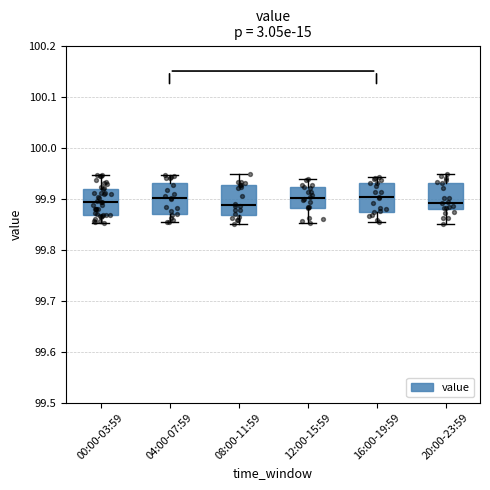

Reading left to right, read every box against the y-axis: the position of its median line, the range the box covers, and the ends of its whiskers. The values are not printed on the chart, so give them approximately, as read against the axis.

00:00-03:59: median 99.89, box 99.87 to 99.92, whiskers 99.85 to 99.95
04:00-07:59: median 99.90, box 99.87 to 99.93, whiskers 99.85 to 99.95
08:00-11:59: median 99.89, box 99.87 to 99.93, whiskers 99.85 to 99.95
12:00-15:59: median 99.90, box 99.88 to 99.92, whiskers 99.85 to 99.94
16:00-19:59: median 99.90, box 99.87 to 99.93, whiskers 99.85 to 99.94
20:00-23:59: median 99.89, box 99.88 to 99.93, whiskers 99.85 to 99.95